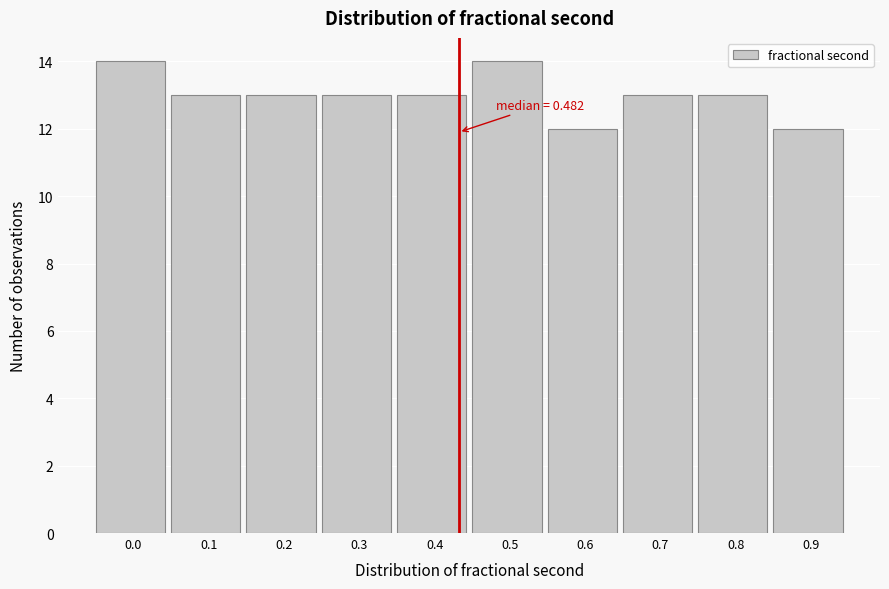

Reading right to left, what are all the values shown in this chart?

0.9=12	0.8=13	0.7=13	0.6=12	0.5=14	0.4=13	0.3=13	0.2=13	0.1=13	0.0=14